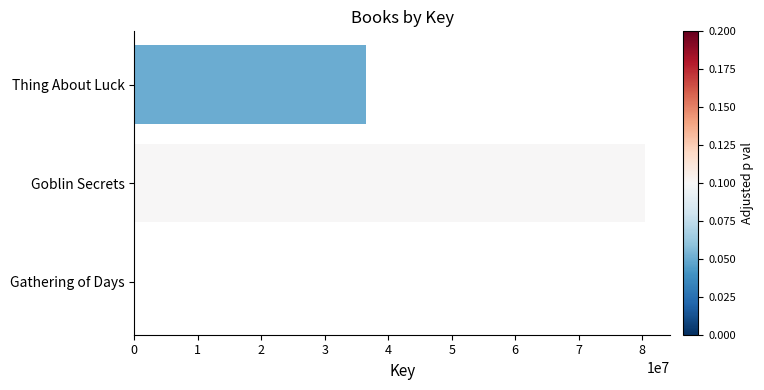

What is the maximum value shown in the chart?

80419157